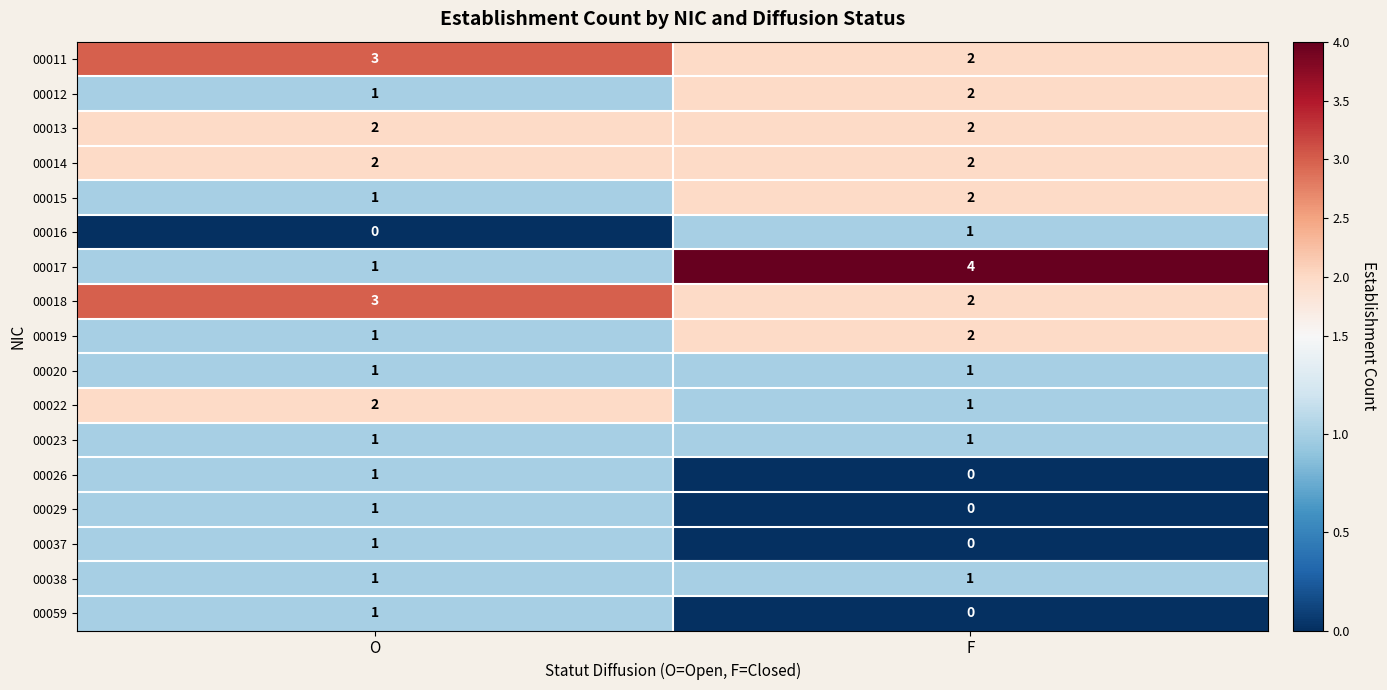

Which label corresponds to the largest value in the chart?

F